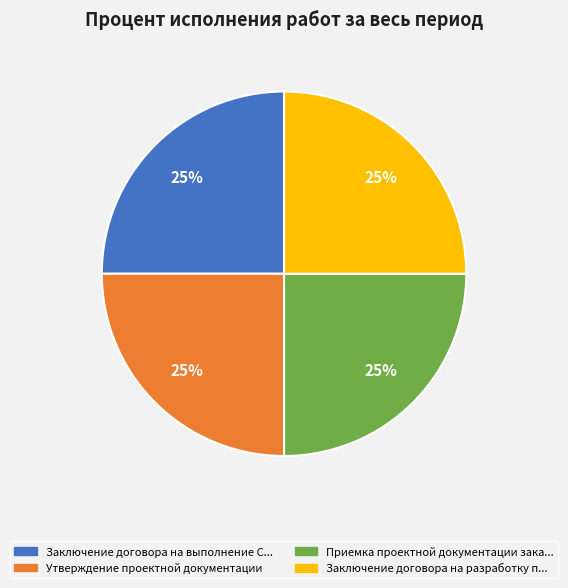

To the nearest percent, what is the average slice percentage?

25%